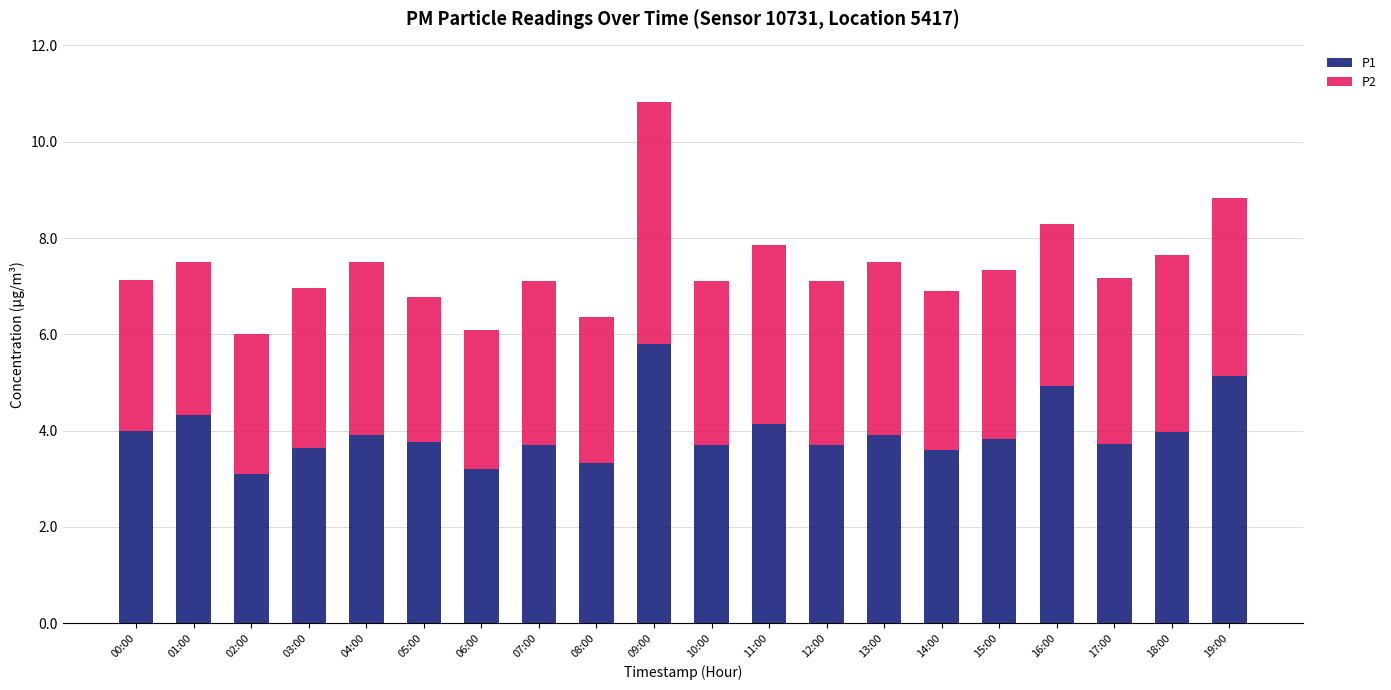

At which category is the sum across all series the highest?

09:00